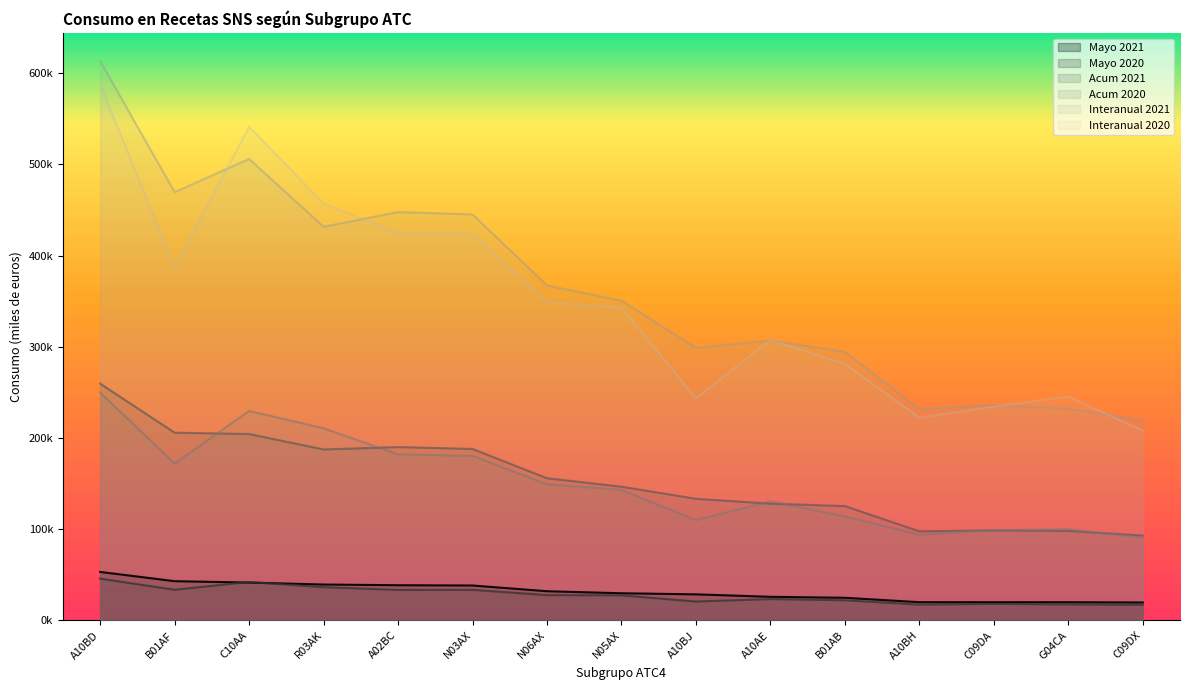

Which label corresponds to the smallest value in the chart?

C09DX